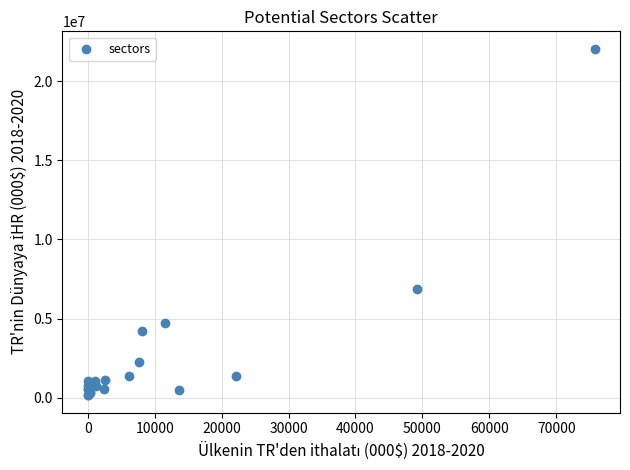

What Y value in the scatter plot is closest to 11105965?

6859024.0